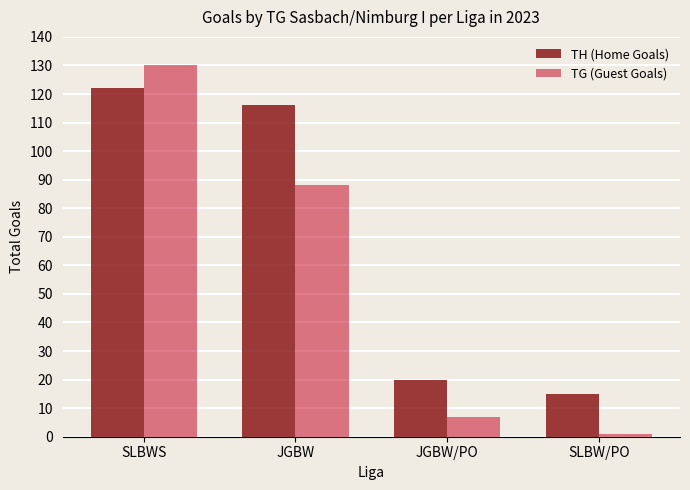

What is the total value across all series at JGBW?

204